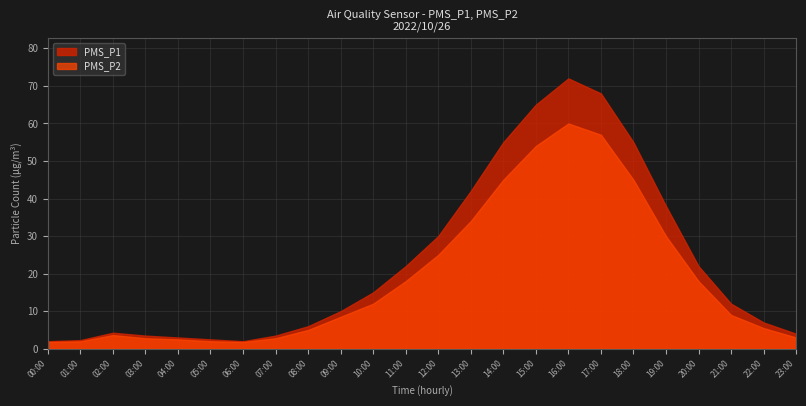

What is the greatest value displayed?

72.0